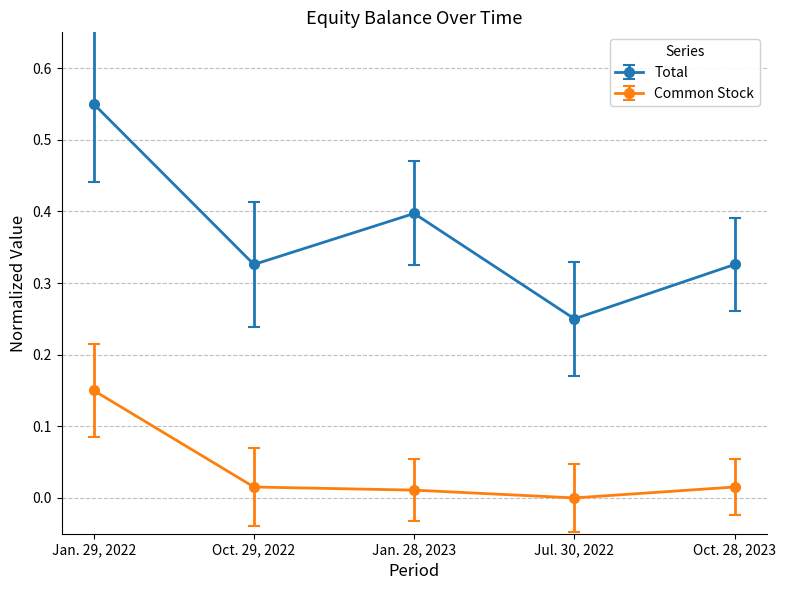

Does the chart have visible grid lines?

Yes